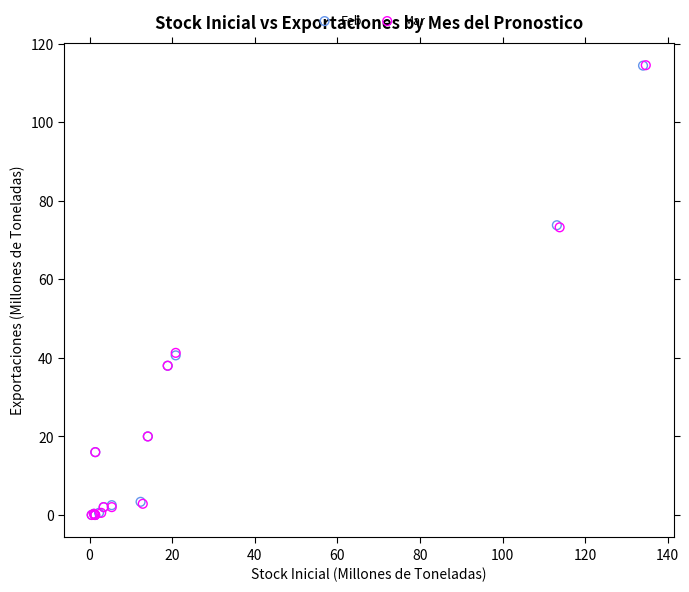

Which series has the widest spread of Y values?

Mar